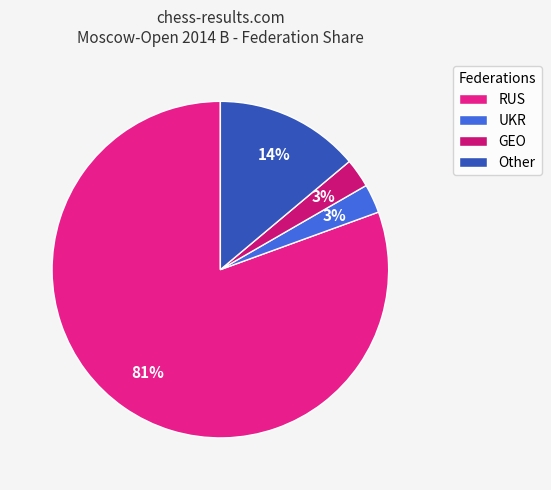

Does RUS account for over 50% of the chart?

Yes